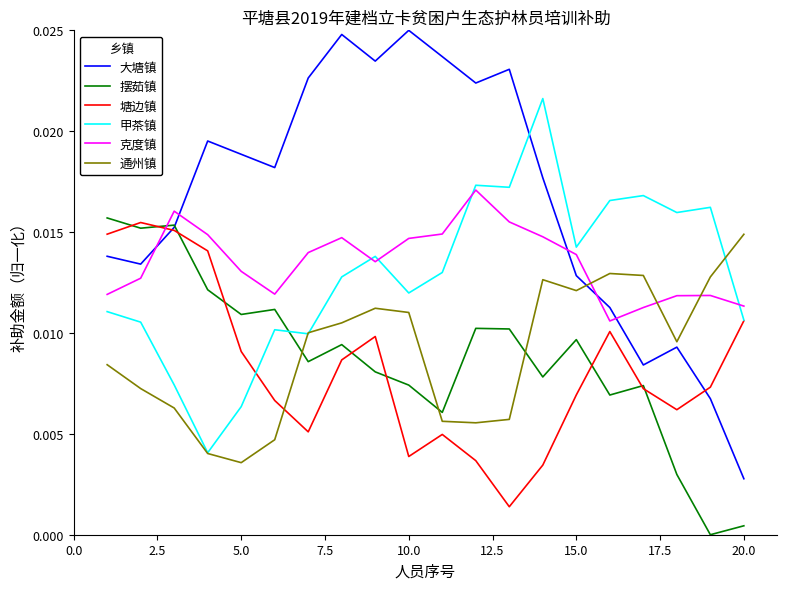

After their last crossing, which series has the higher values: 通州镇 or 摆茹镇?

通州镇